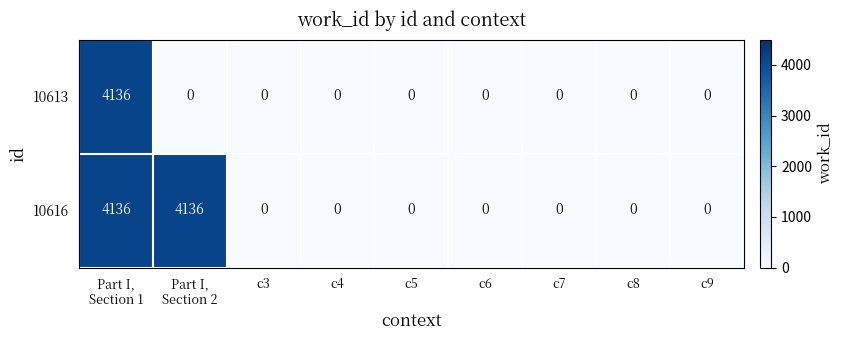

What is the maximum value for 10613?

4136